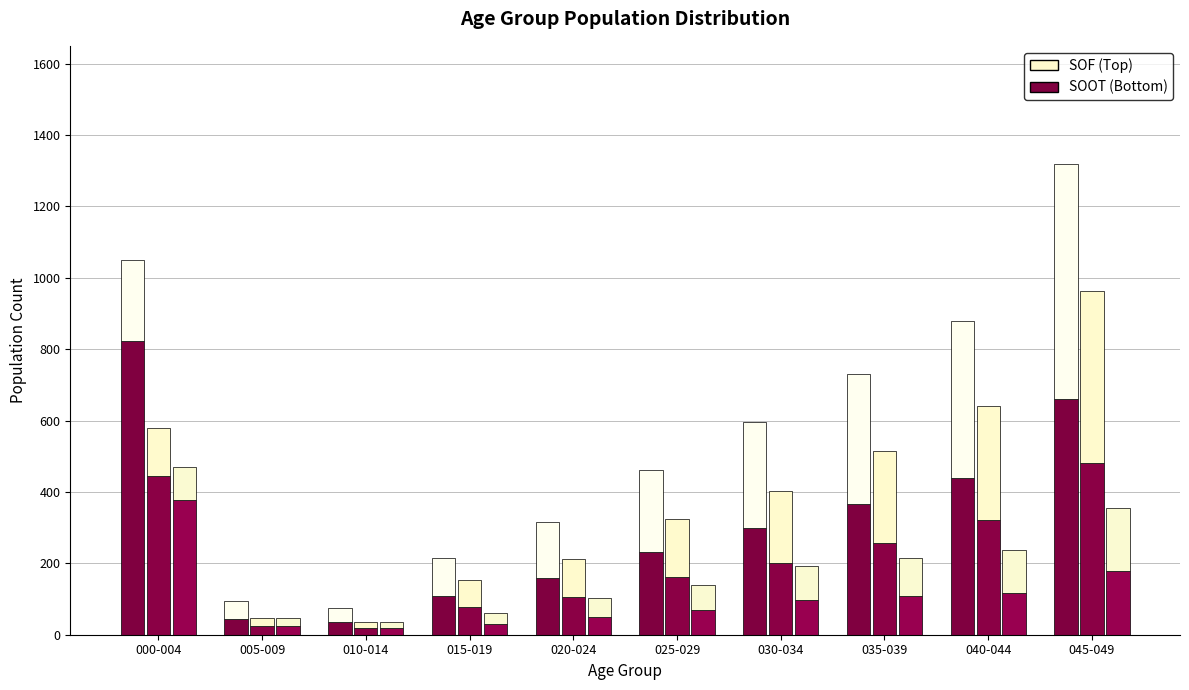

Which series has the widest spread of values?

Total - Bottom